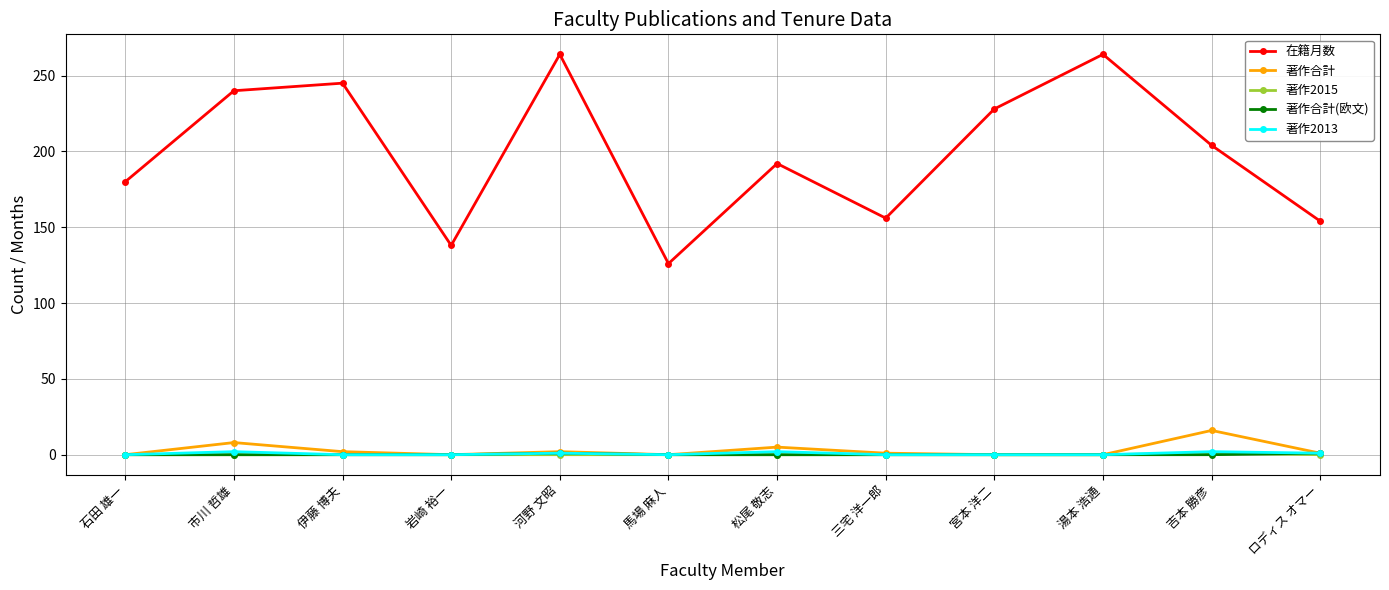

Count the number of data series in this chart.

5